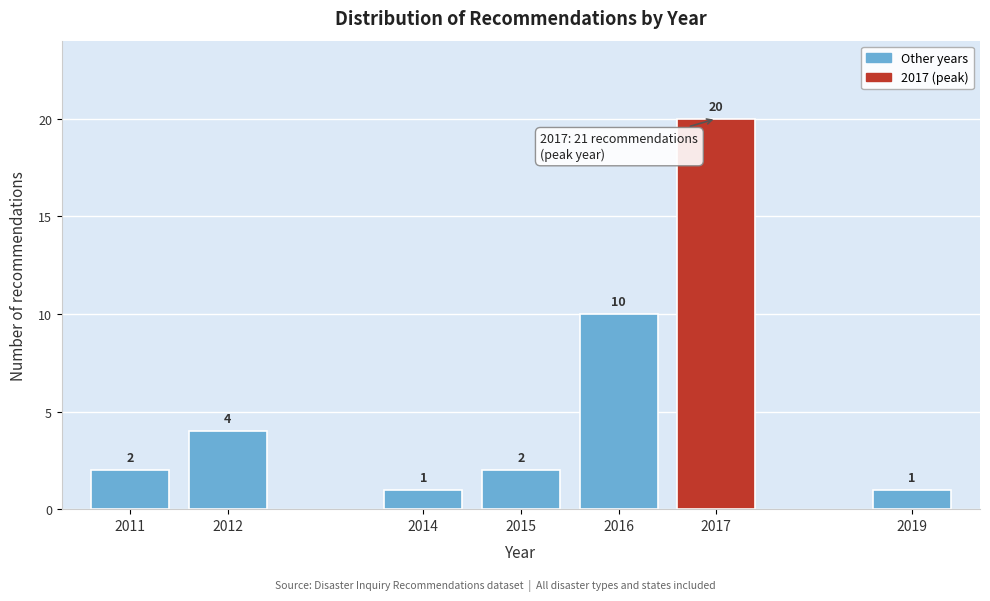

Reading left to right, transcribe all the data shown in this chart.

2	4	1	2	10	20	1